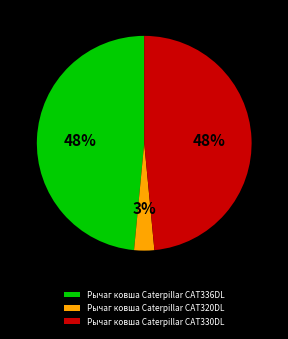

True or false: Рычаг ковша Caterpillar CAT320DL accounts for 3% of the total.

True